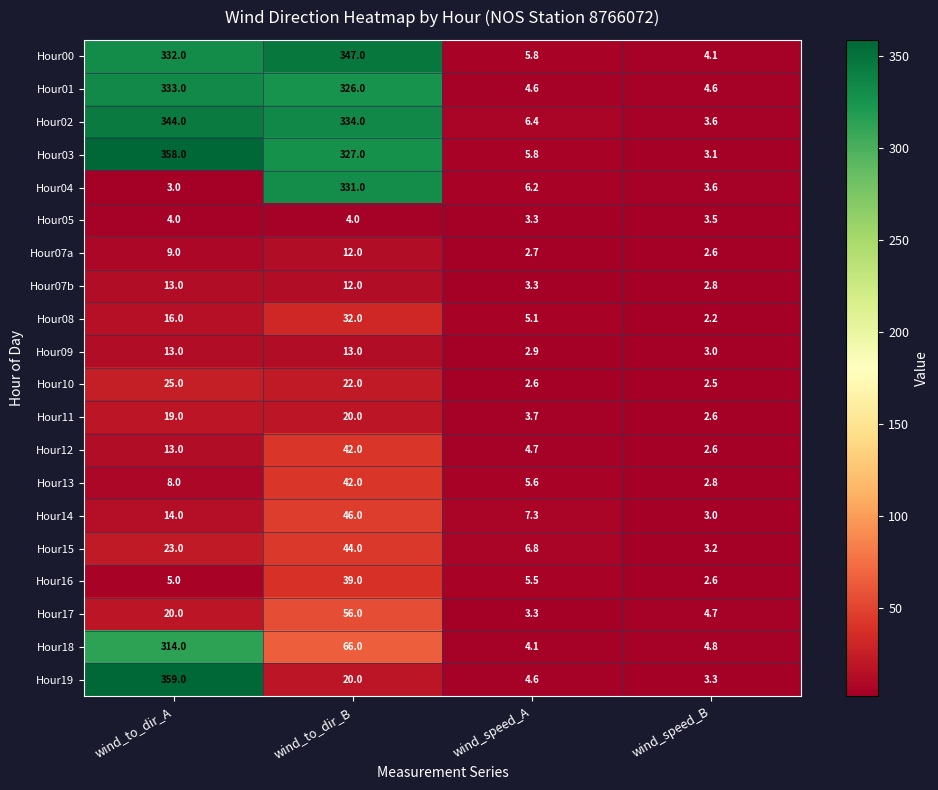

Where is Hour00 nearest to the value 175?

wind_to_dir_A